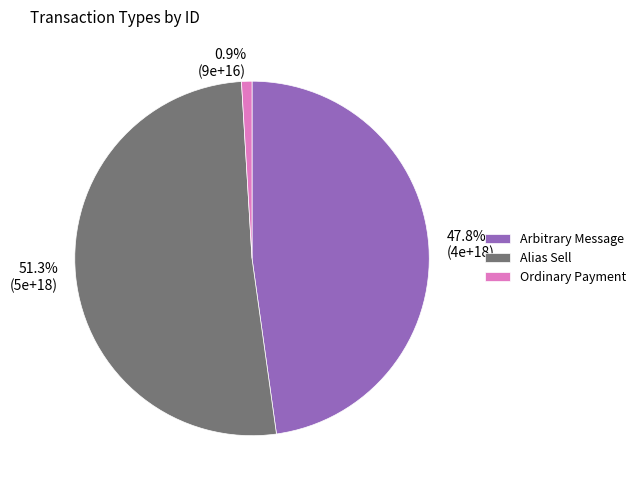

To the nearest percent, what is the combined percentage of Arbitrary Message and Alias Sell?

99%